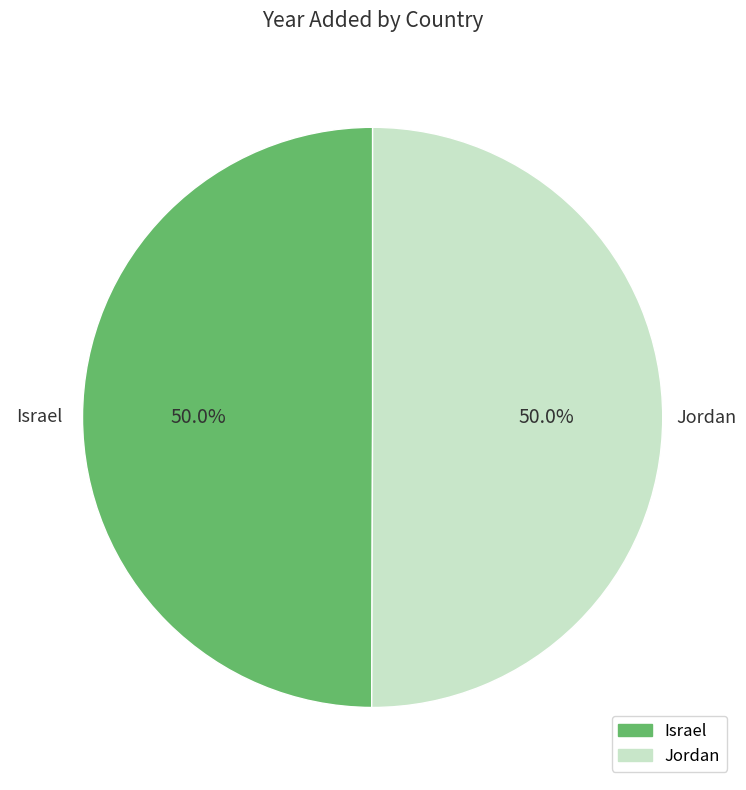

Is the sum of Israel and Jordan greater than half?

Yes